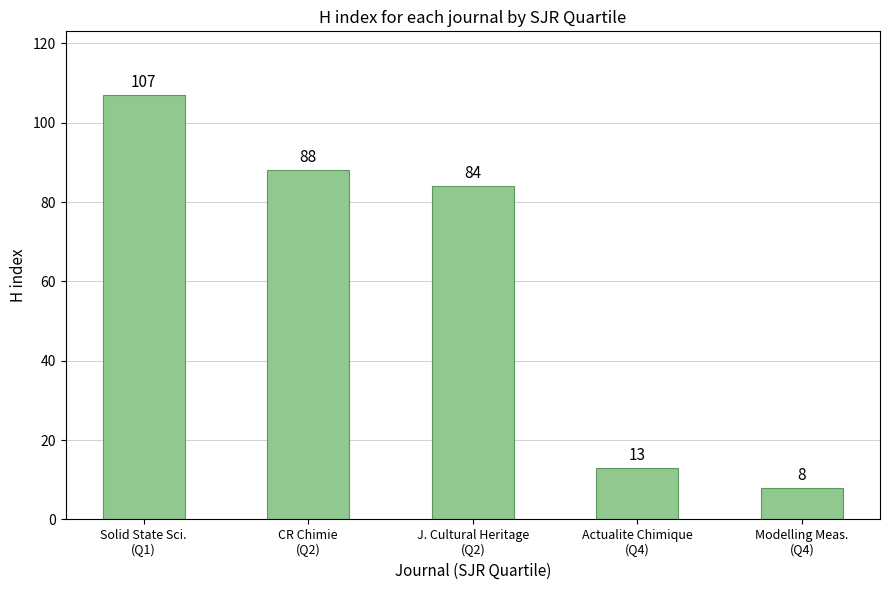

What is the value of the 2nd bar from the left?

88